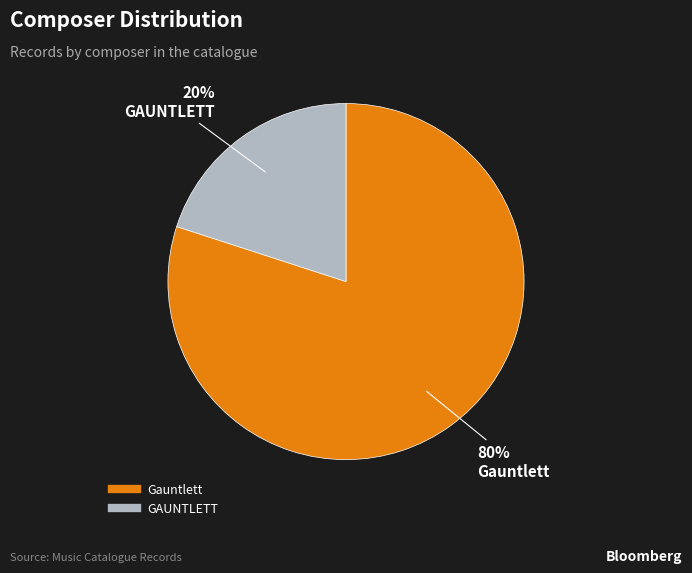

What is the largest slice in the pie chart?

Gauntlett